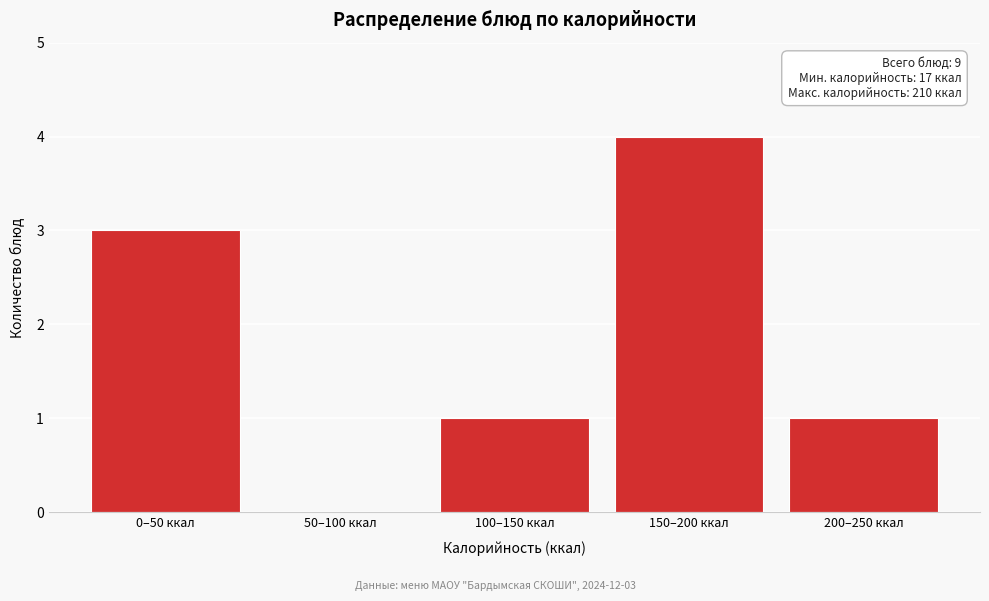

Reading right to left, list all the values displayed in this chart.

200–250 ккал=1	150–200 ккал=4	100–150 ккал=1	50–100 ккал=0	0–50 ккал=3